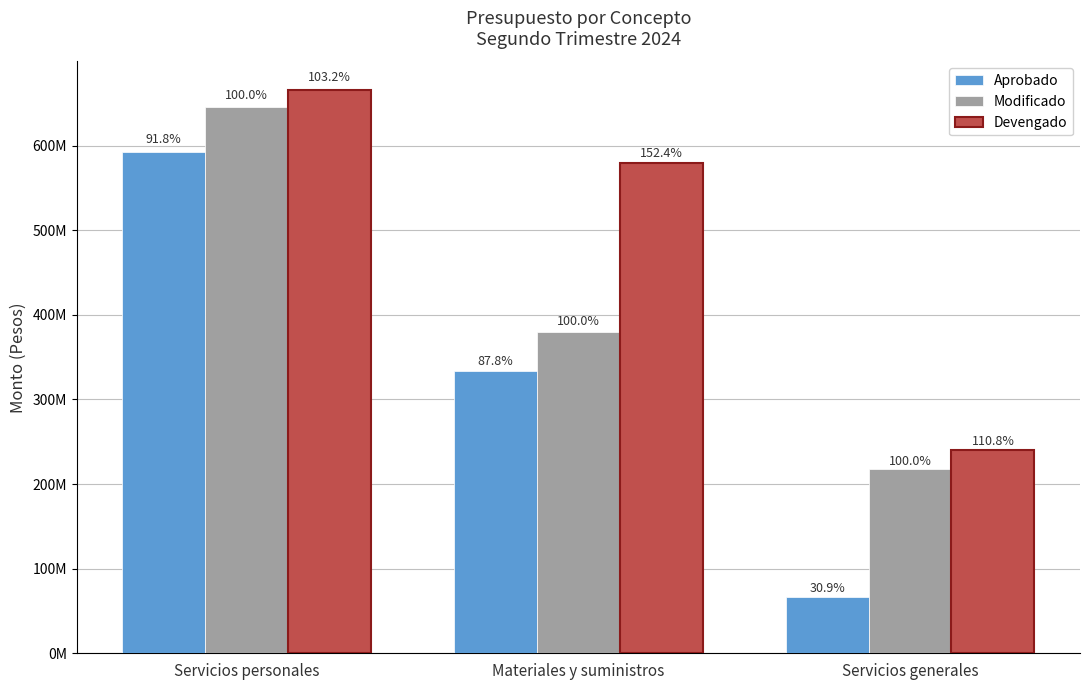

What is the value of the Modificado bar at the 1st from the left?

645514236.6